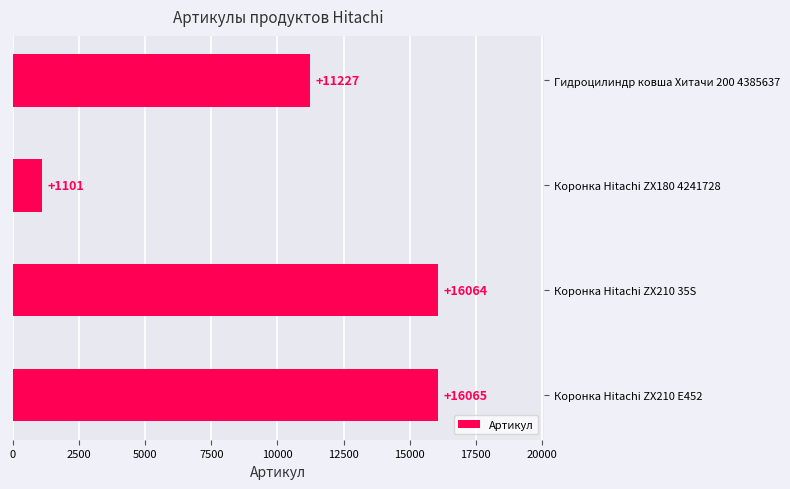

Which label corresponds to the largest value in the chart?

Коронка Hitachi ZX210 E452